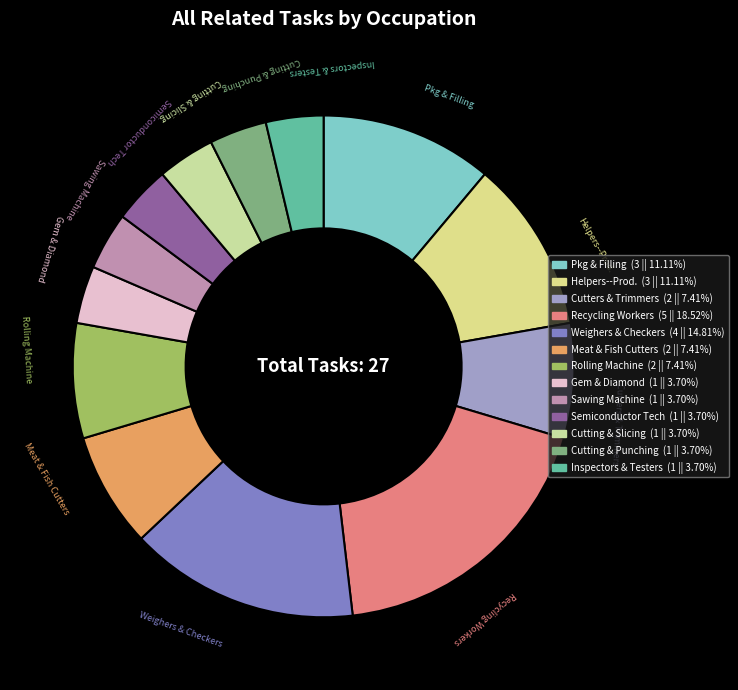

Count the number of slices in the pie.

13